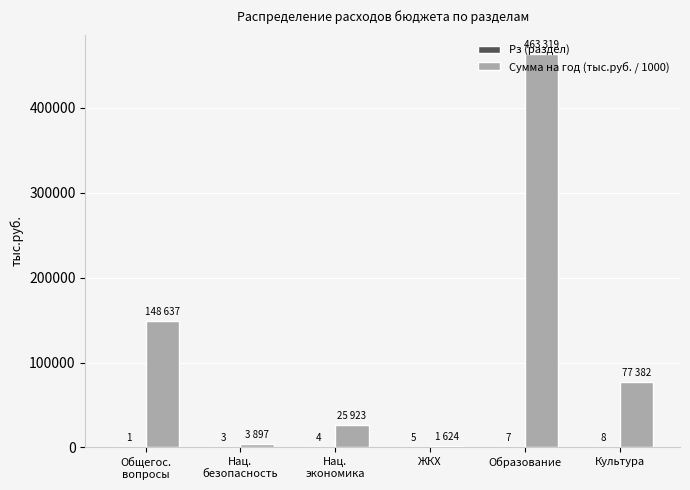

Which series changed the most between Общегос.
вопросы and Нац.
экономика?

Сумма на год (тыс.руб. / 1000)